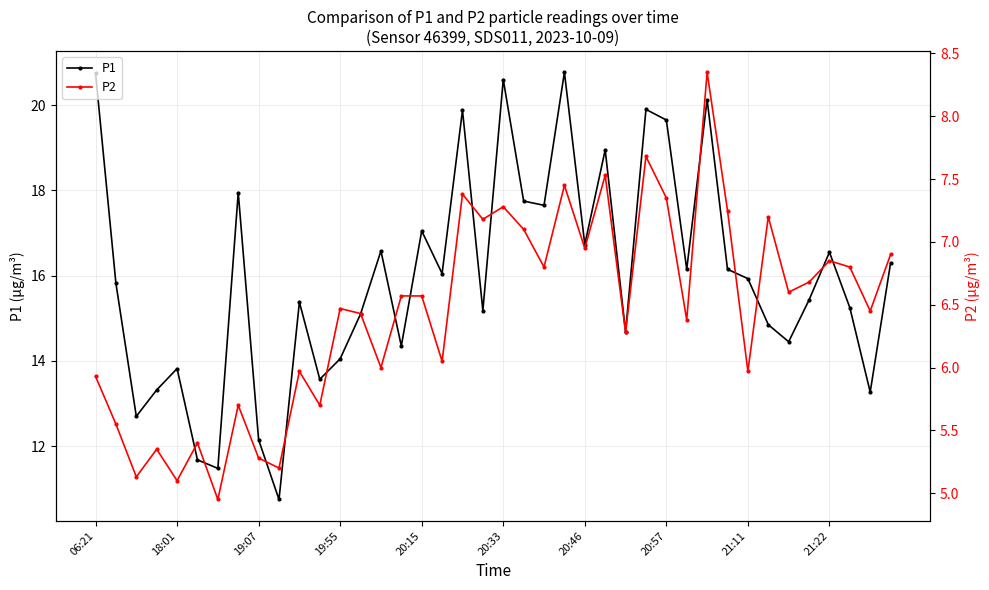

Which series has the largest range (max minus min)?

P1